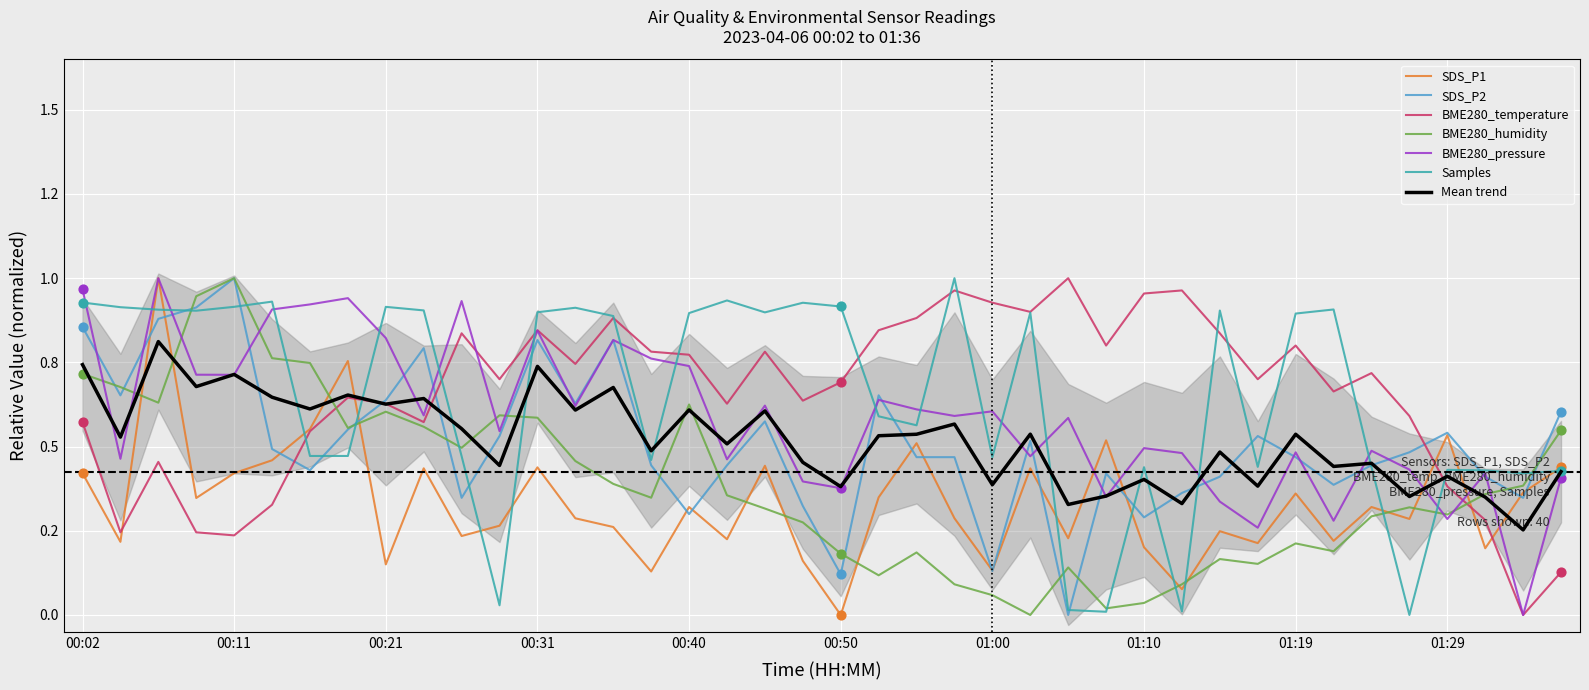

What is the total value across all series at 01:12?

2.0